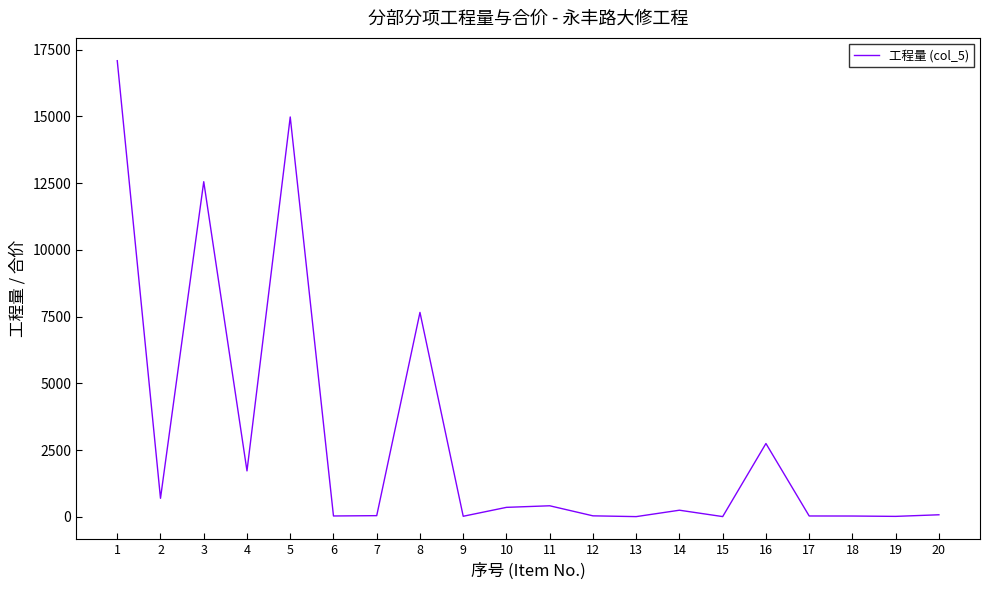

Where is the data nearest to the value 8546?

8